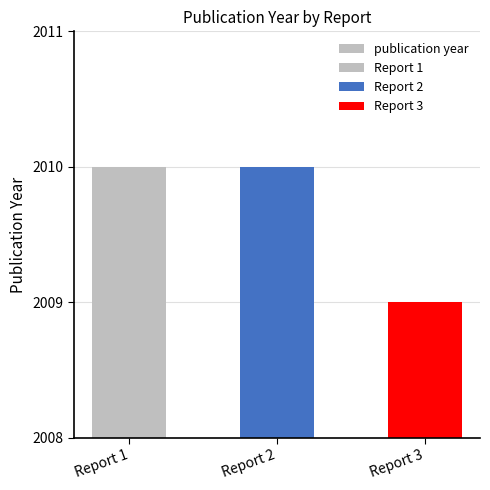

The chart shows a value of 2009 at Report 3. True or false?

True